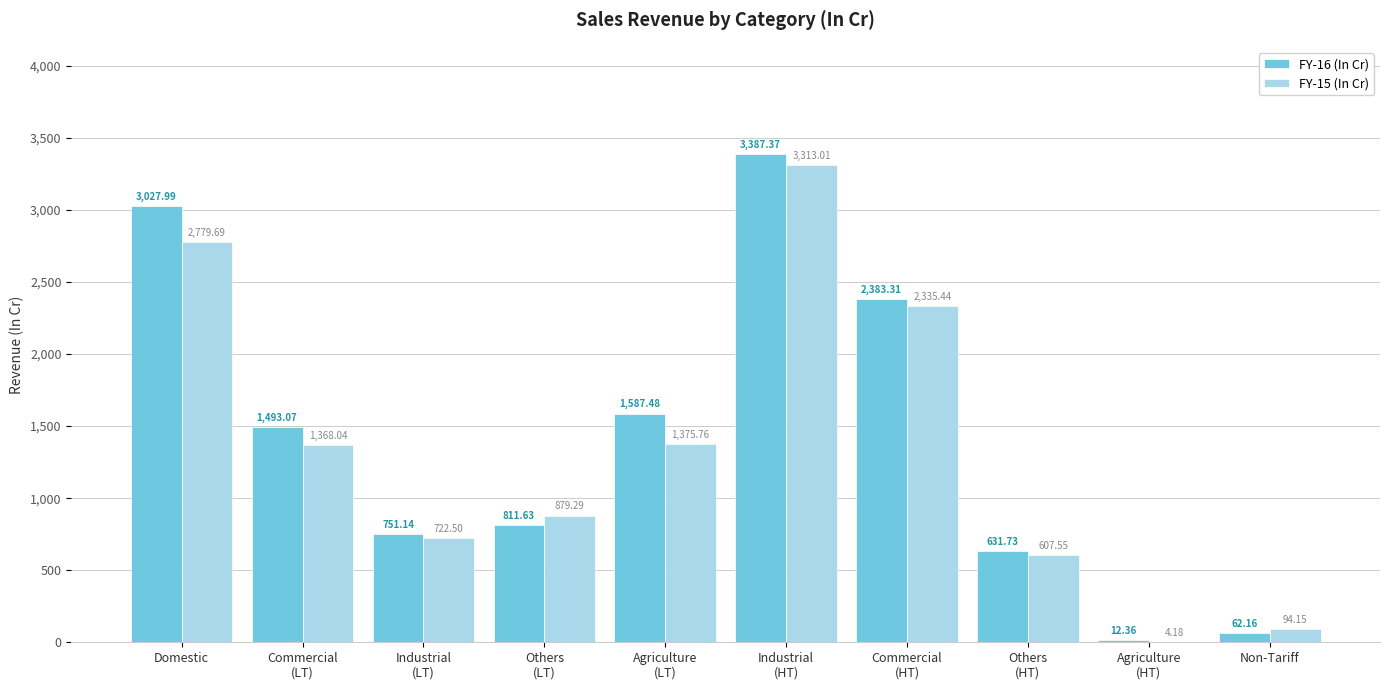

What is the sum of all FY-16 (In Cr) values?

14148.2